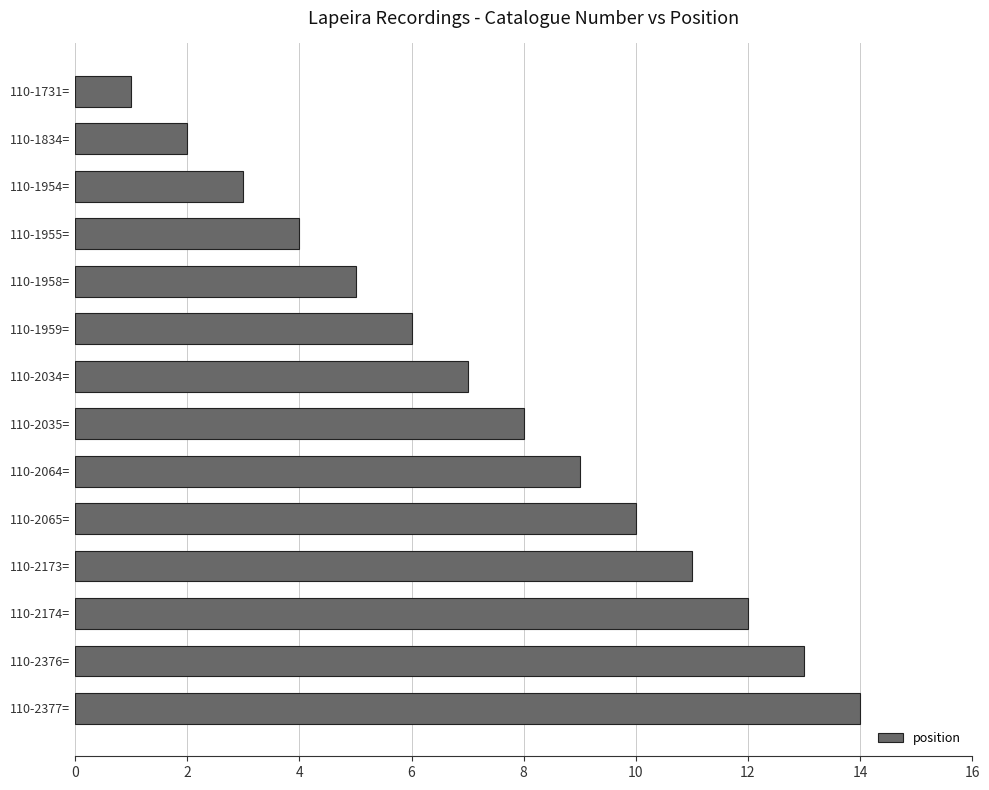

How many values are below 8?

7